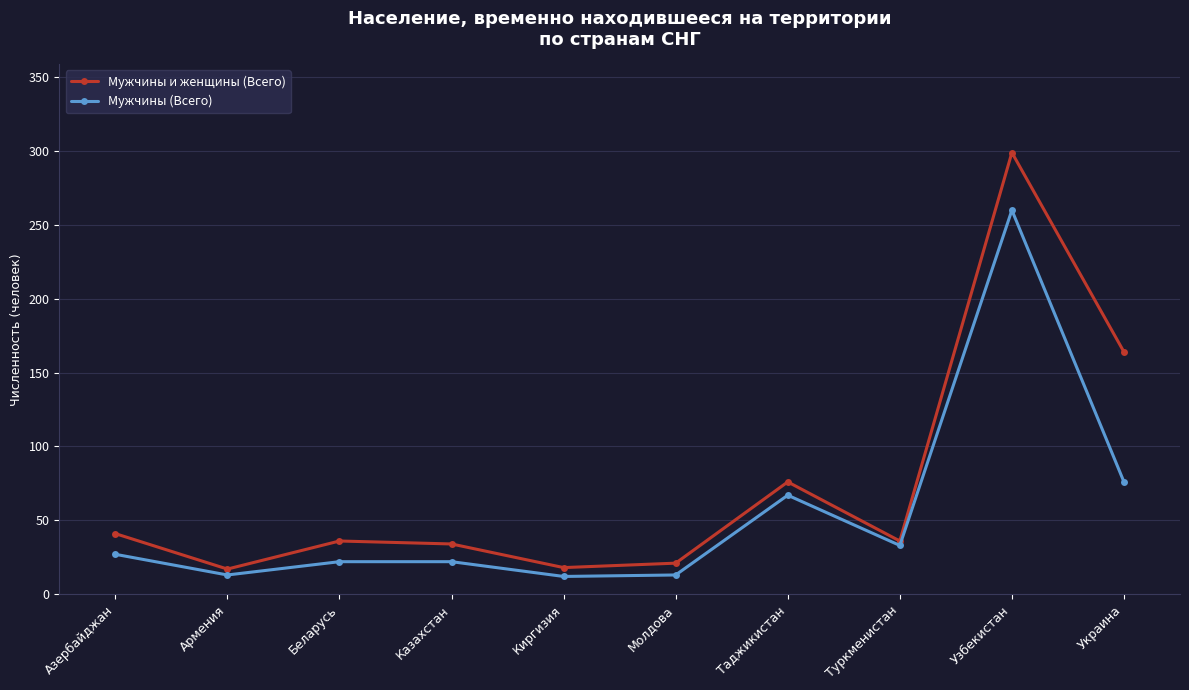

Is the value of Мужчины (Всего) at Узбекистан greater than the value of Мужчины и женщины (Всего) at Беларусь?

Yes